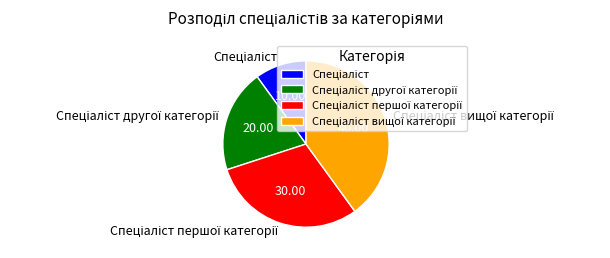

Does any single category account for the majority?

No